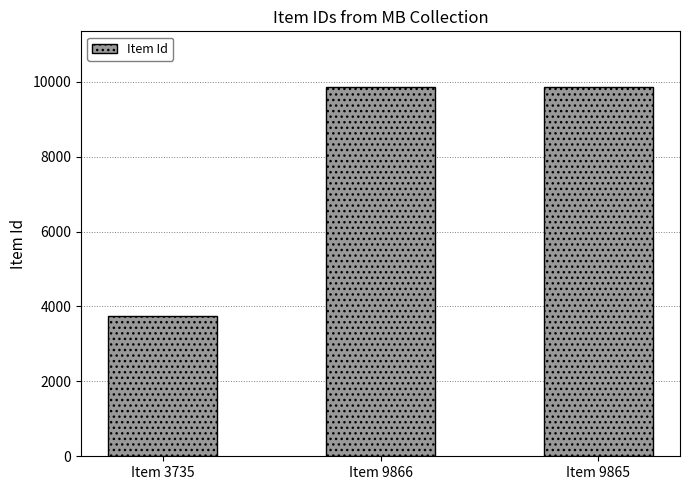

At which category does the chart reach its minimum across all series?

Item 3735